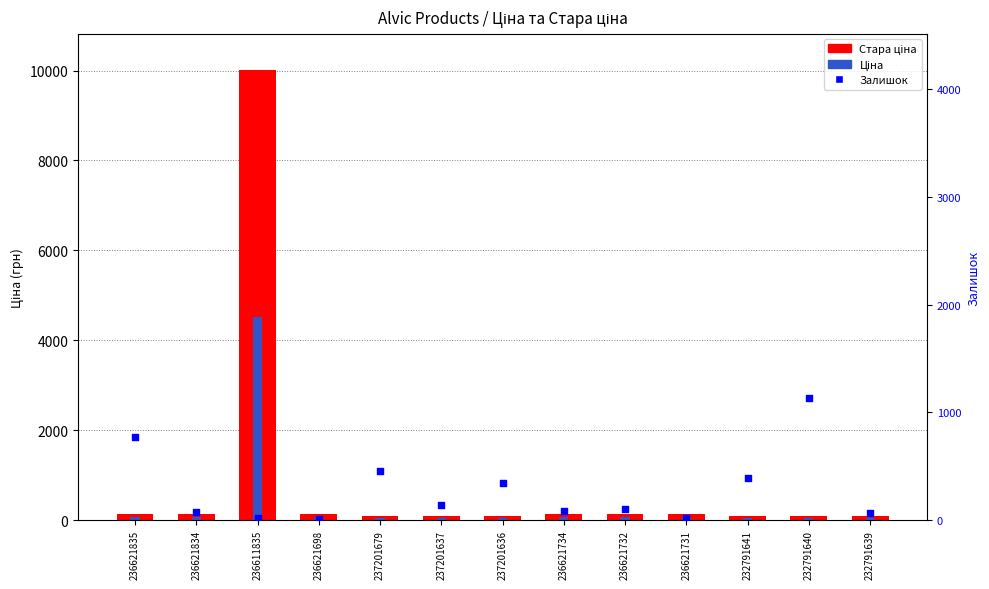

What is the total value across all series at 236621734?

270.3